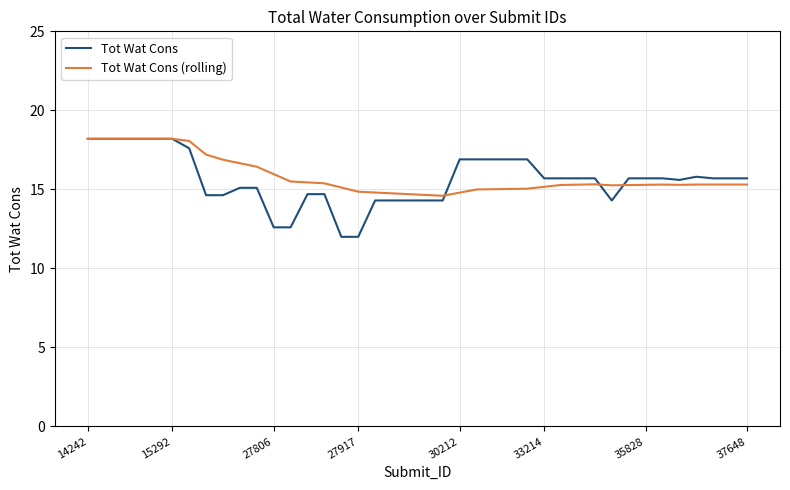

Rank the series by their average value, from highest to lowest.

Tot Wat Cons (rolling), Tot Wat Cons